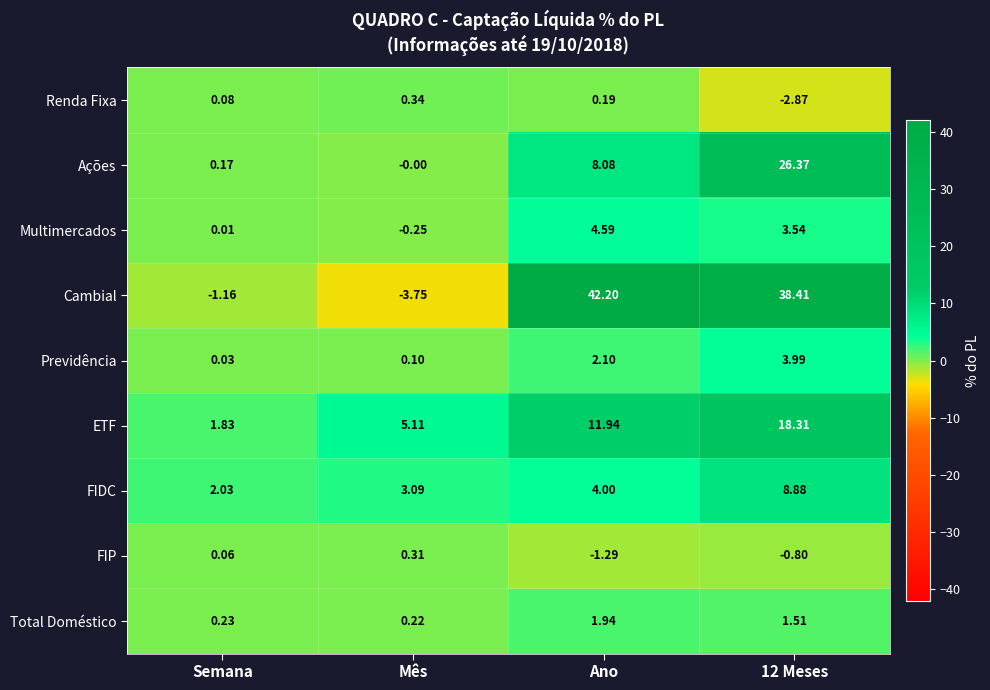

Count the number of categories in the chart.

4